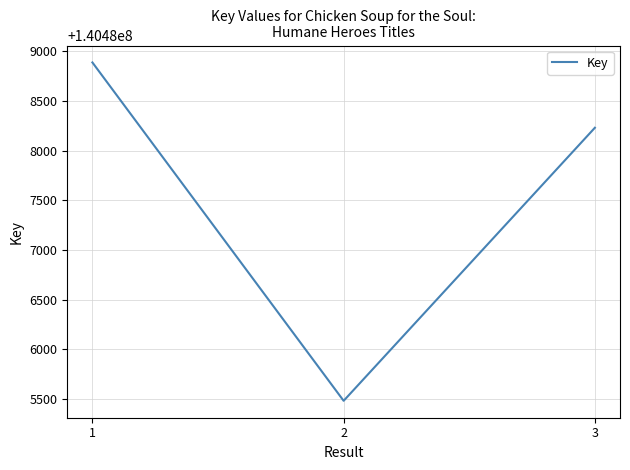

At which category does the chart reach its peak across all series?

1